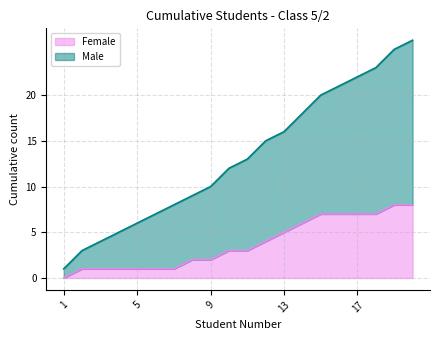

Where does the Female series first go above 3?

12